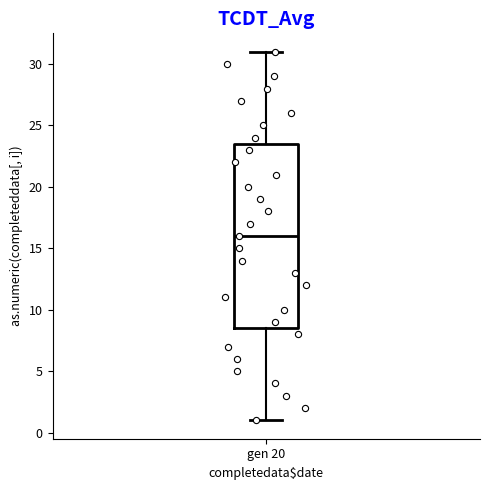

Transcribe this box plot: give where the median line is, the range the box spans, and where the two whiskers end, as read against the y-axis. The values are not printed on the chart, so give them approximately, as read against the axis.

median 16.0, box 8.5 to 23.5, whiskers 1.0 to 31.0